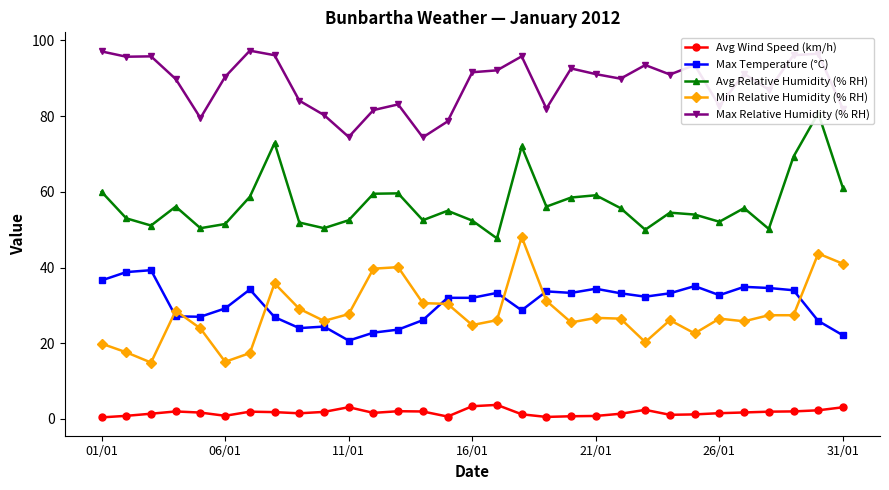

What is the value of the Min Relative Humidity (% RH) point at the 1st from the left?

19.9